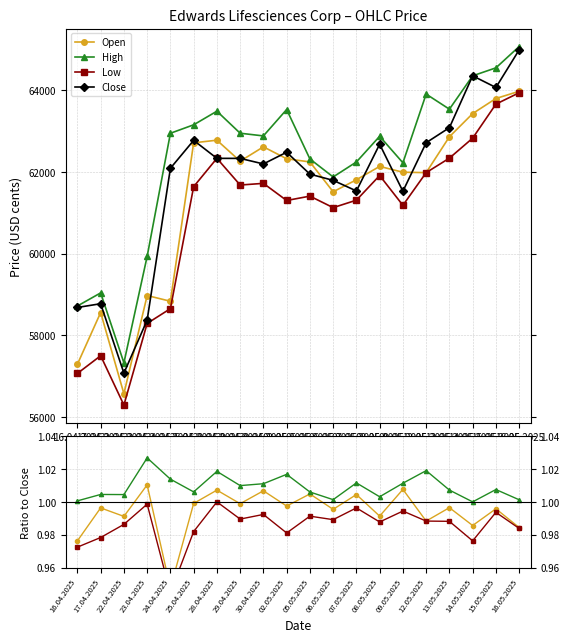

What position from the right is 29.04.2025?

13